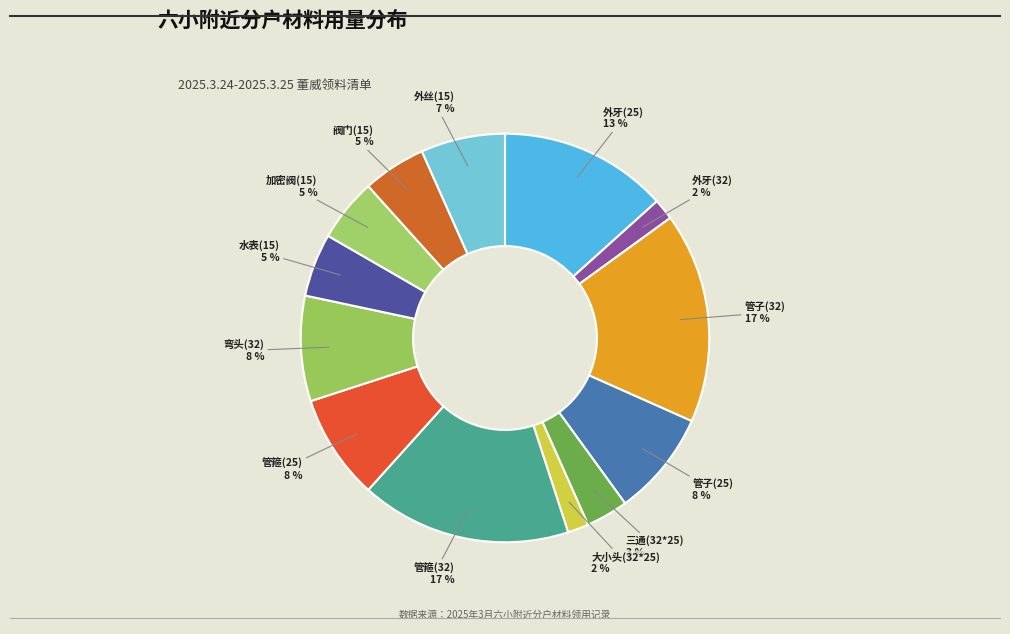

To the nearest percent, what is the average slice percentage?

8%